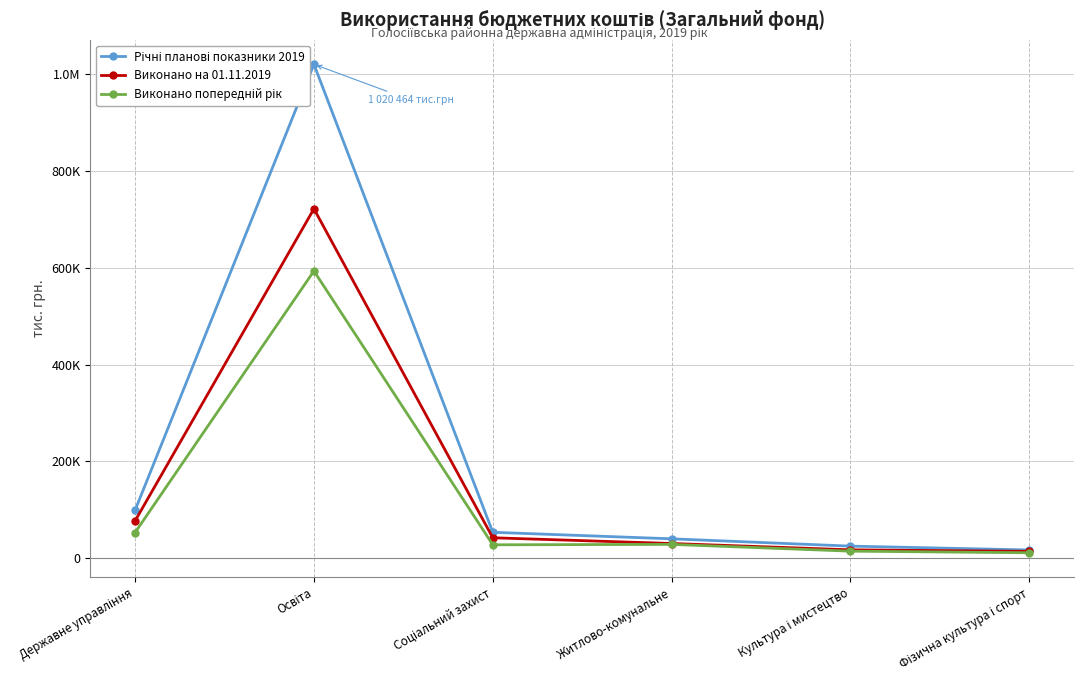

What position from the left is Фізична культура і спорт?

6